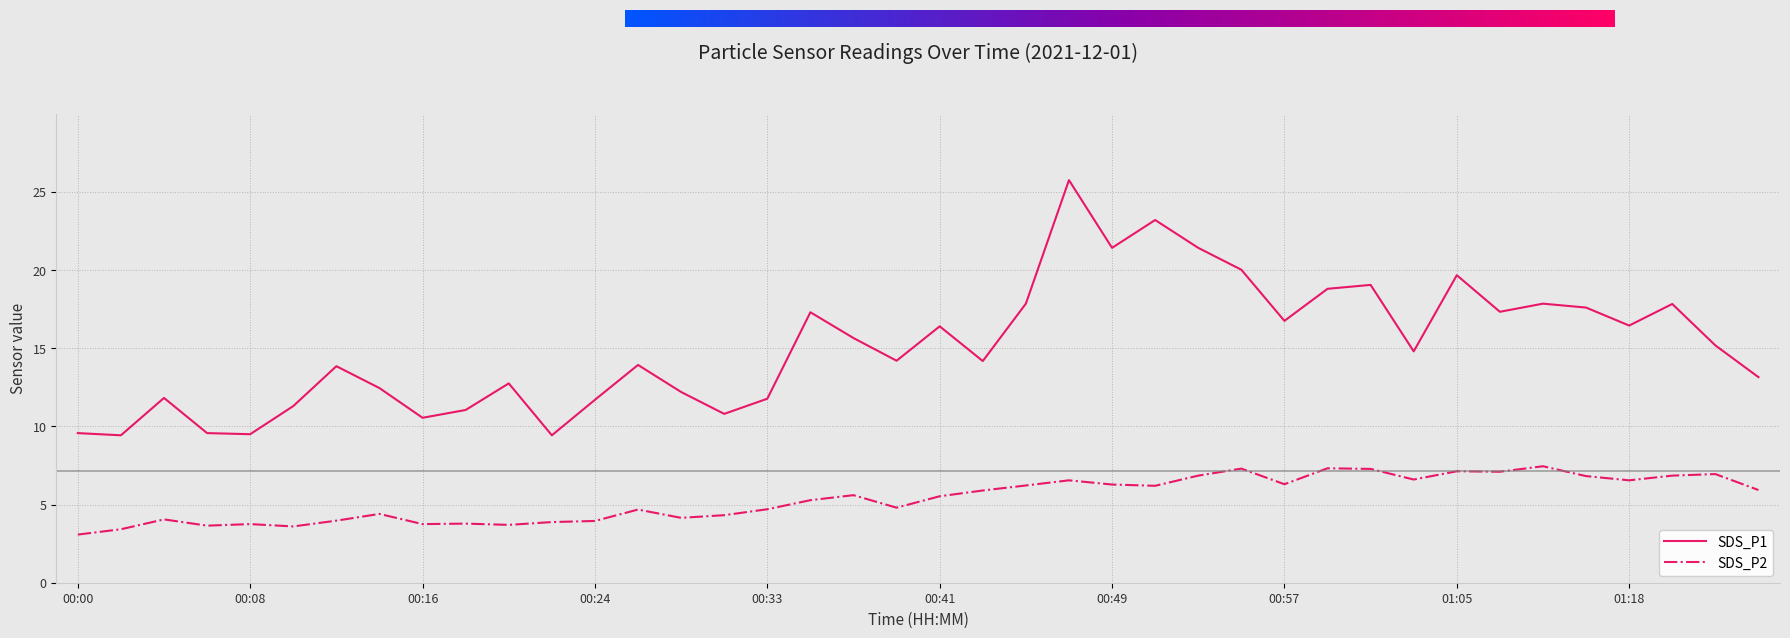

How many values in the SDS_P2 series exceed 5?

22